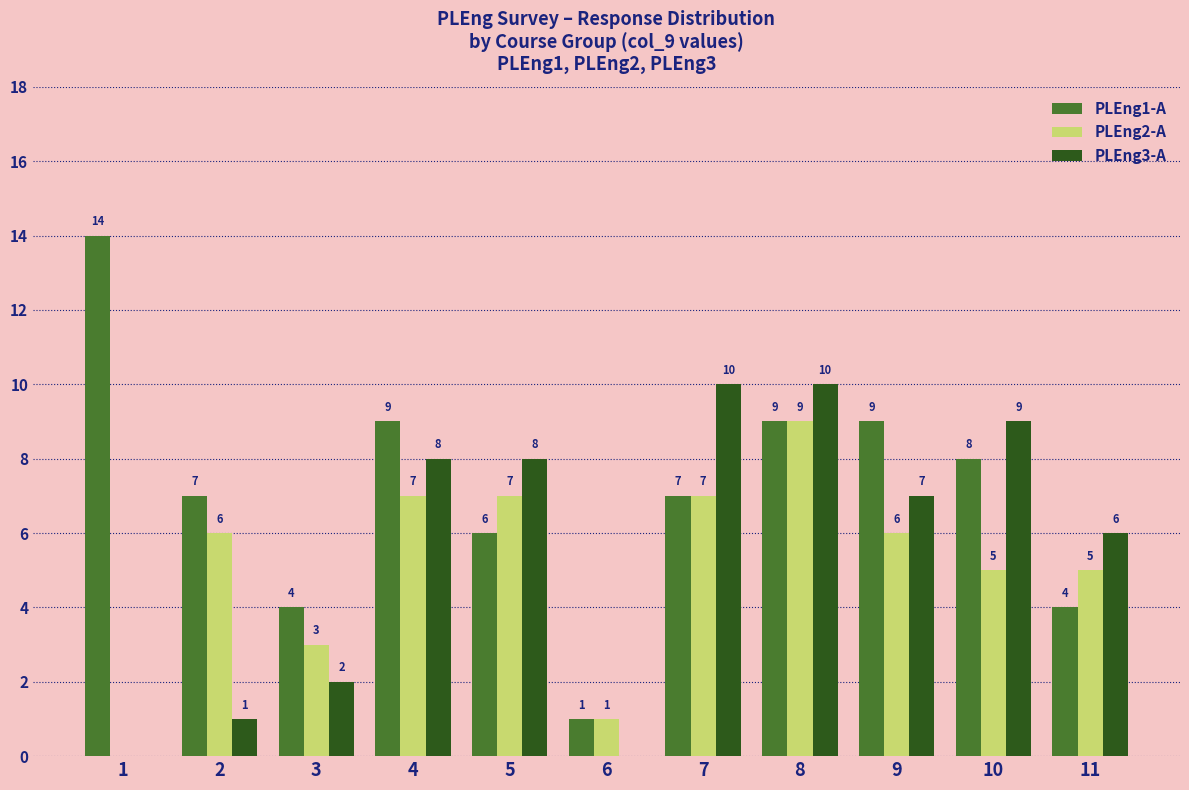

Are the bars horizontal?

No